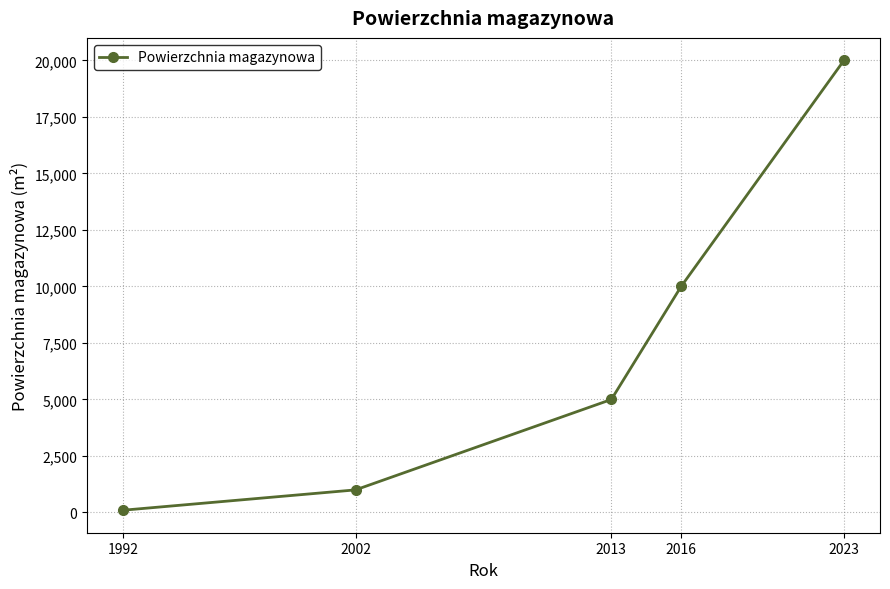

True or false: the data shows 5400 at 2016.

False